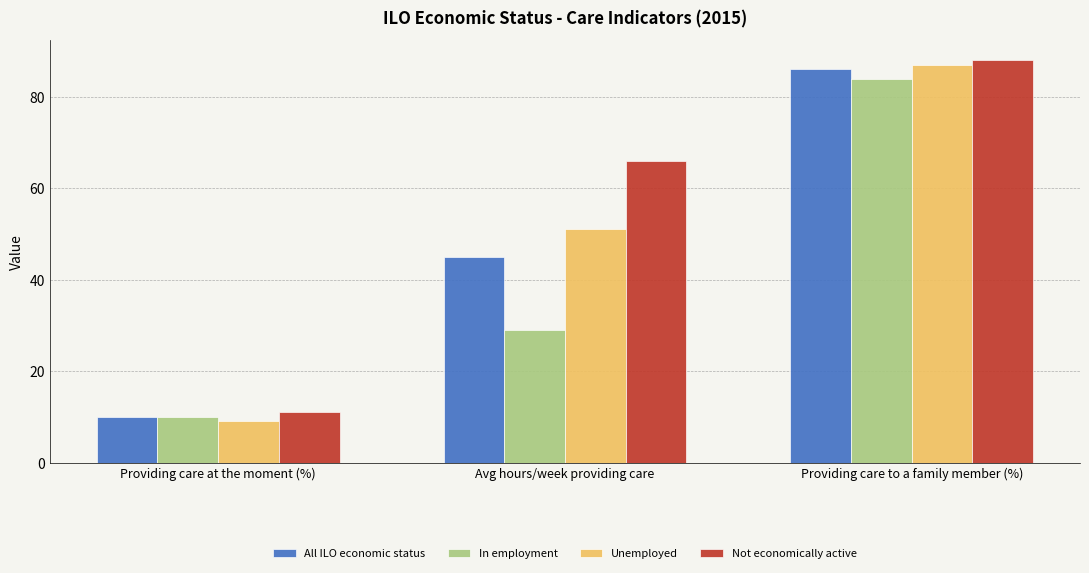

At which category does the chart reach its peak across all series?

Providing care to a family member (%)